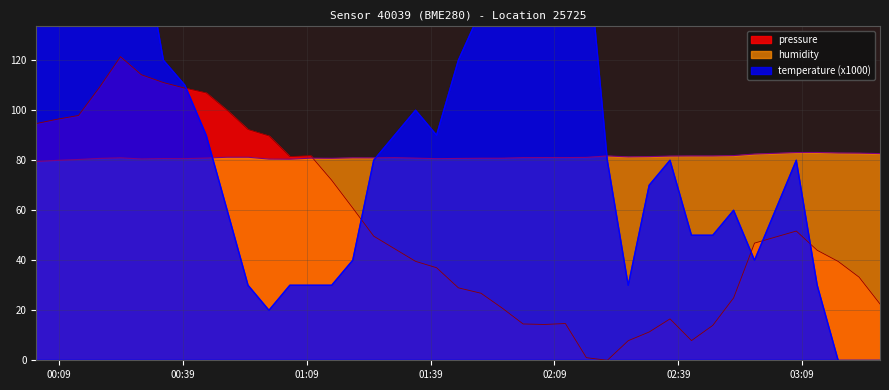

Reading left to right, what are all the values shown in this chart?

pressure: 94.7	96.4	97.9	109.2	121.4	114.2	111.1	108.8	106.9	99.9	92.3	89.7	81.5	81.8	72.0	60.9	49.6	44.6	39.6	37.0	29.0	26.8	20.9	14.5	14.3	14.7	1.0	0.0	7.8	11.3	16.5	7.9	13.9	24.9	46.9	51.7	44.0	39.5	33.2	22.5
humidity: 79.5	80.0	80.3	80.7	81.0	80.5	80.7	80.6	80.9	81.2	81.2	80.5	80.4	80.8	80.8	81.0	80.9	81.0	80.8	80.6	80.7	80.8	80.8	81.0	81.1	81.1	81.1	81.7	81.3	81.5	81.7	81.7	81.7	81.9	82.5	83.1	83.1	82.9	82.8	82.7
temperature: 270.0	290.0	280.0	260.0	220.0	170.0	120.0	110.0	90.0	60.0	30.0	20.0	30.0	30.0	30.0	40.0	80.0	90.0	100.0	90.0	120.0	140.0	150.0	160.0	140.0	160.0	170.0	80.0	30.0	70.0	80.0	50.0	50.0	60.0	40.0	80.0	30.0	0.0	-10.0	-50.0